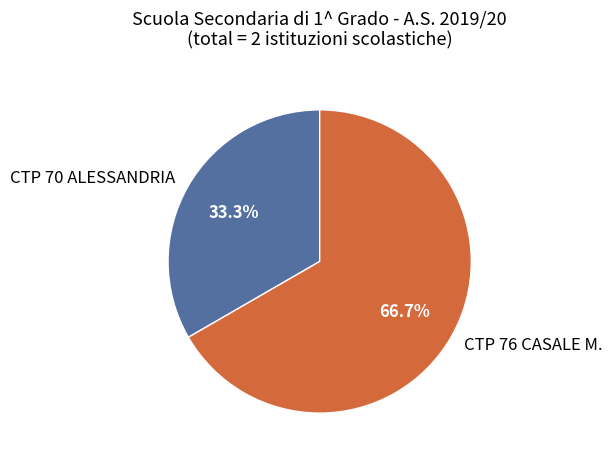

To the nearest percent, what percentage of the pie is CTP 70 ALESSANDRIA?

33%